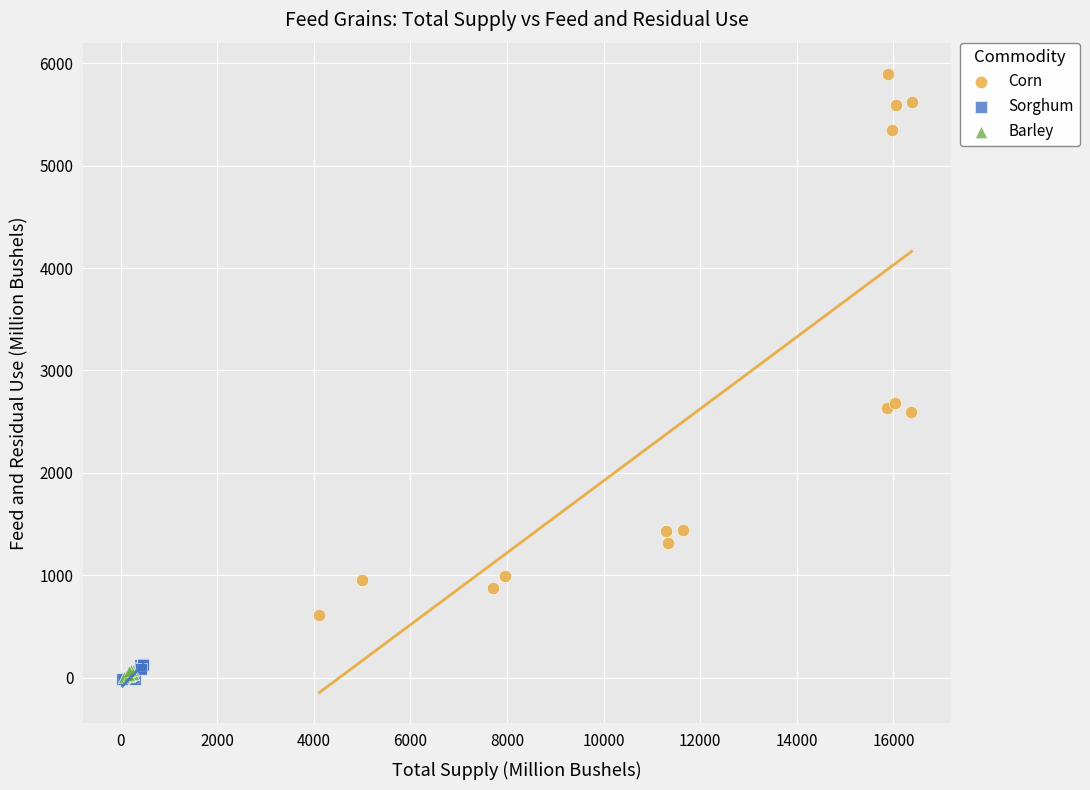

Which series has the widest spread of Y values?

Corn